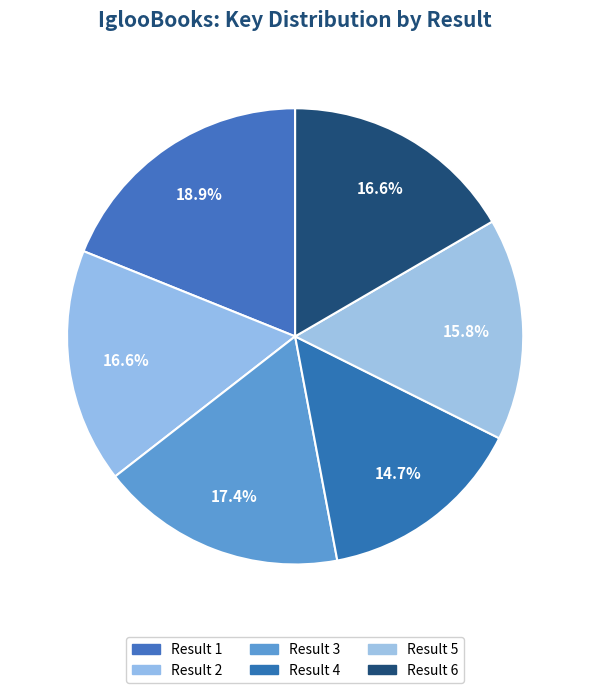

To the nearest percent, what is the average slice percentage?

17%